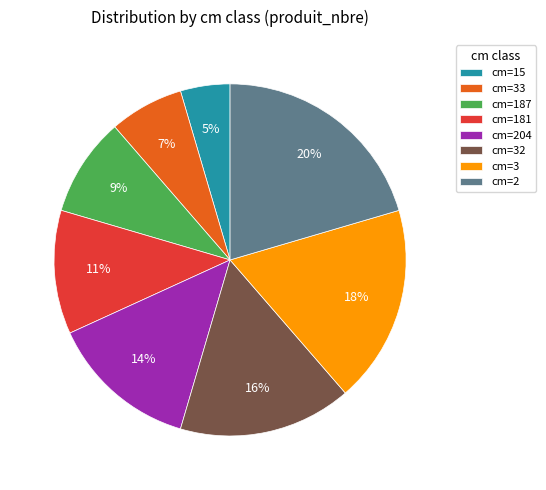

To the nearest percent, what is the combined percentage of cm=15 and cm=3?

23%